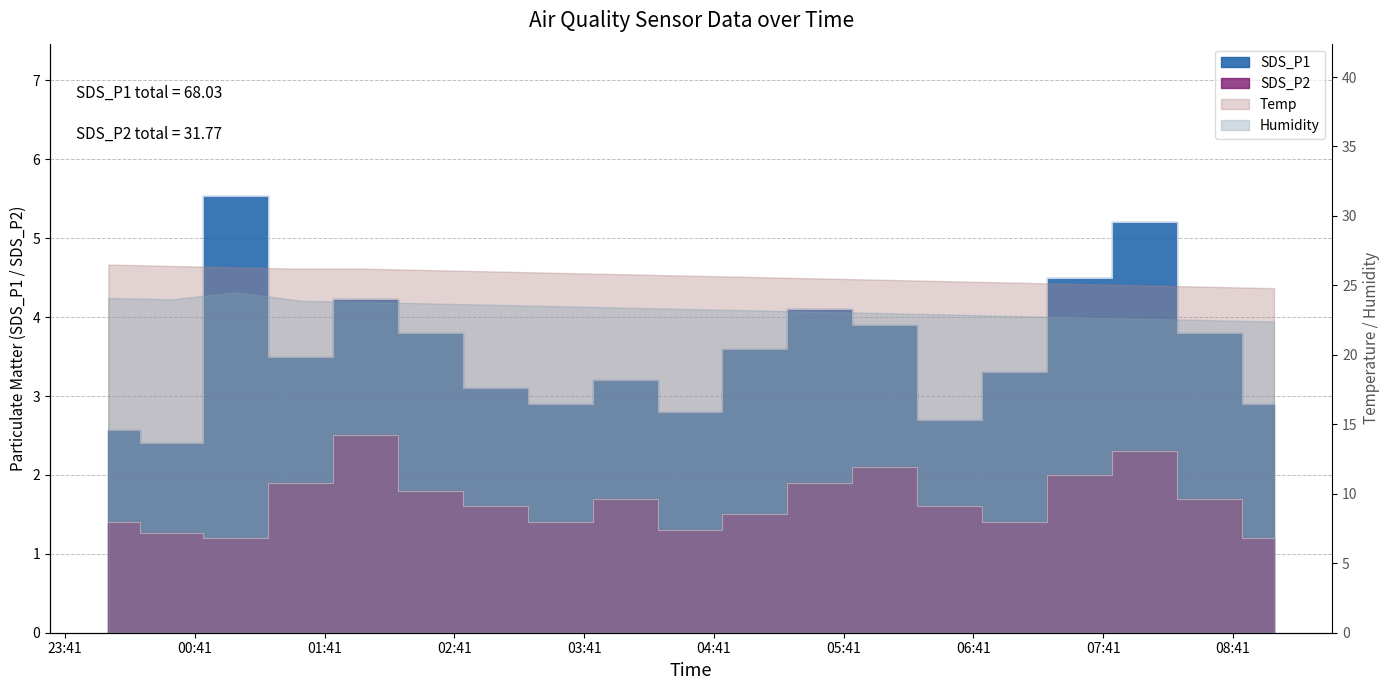

What is the spread (max minus min) of values at 2024/04/10 05:30?

2.2